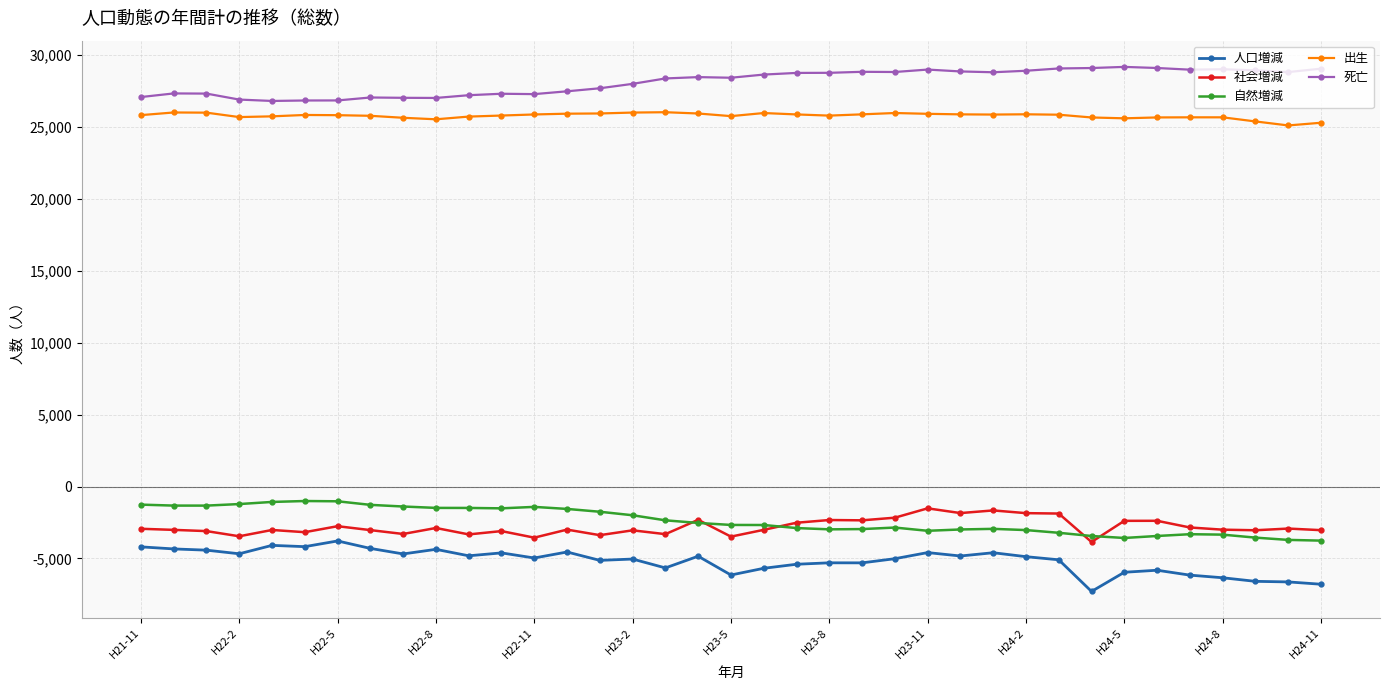

True or false: 自然増減 and 死亡 cross at least once.

False